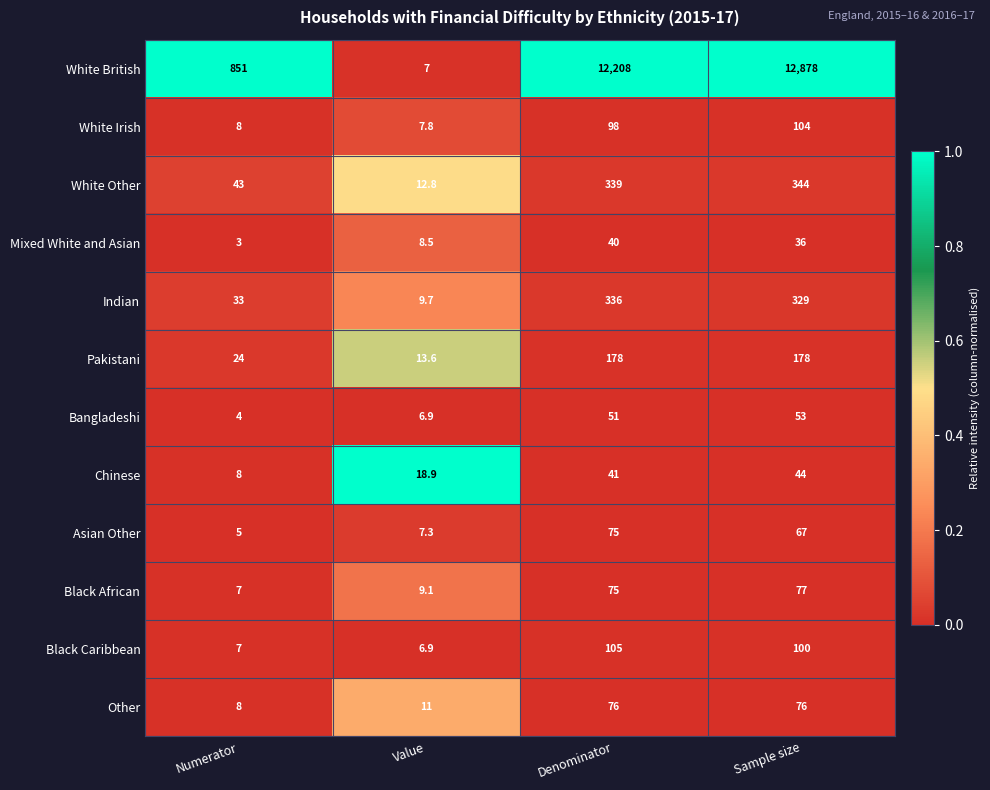

Between Value and Denominator, which series saw the biggest shift?

White British